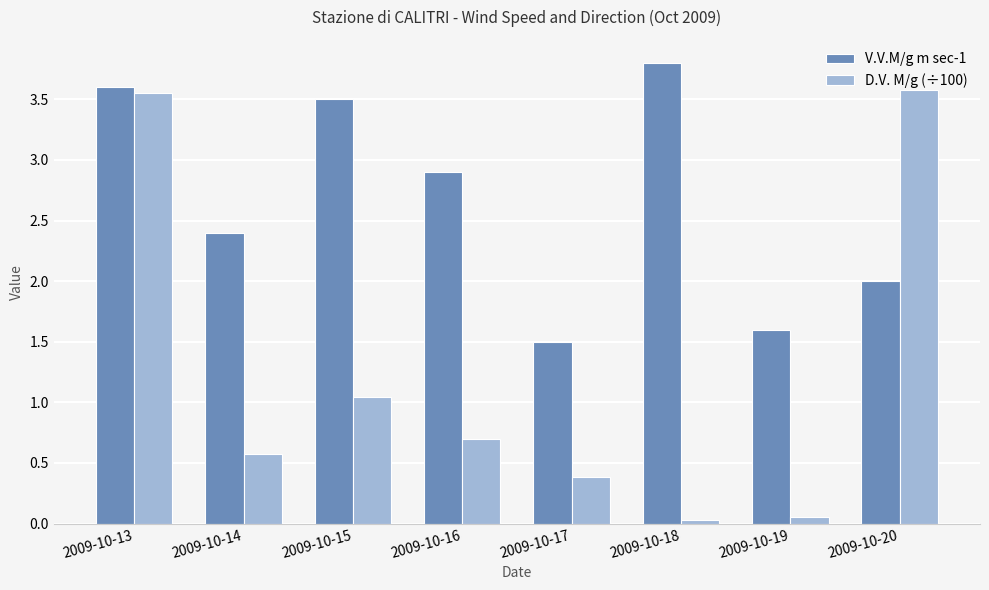

How many bars are there in total?

16